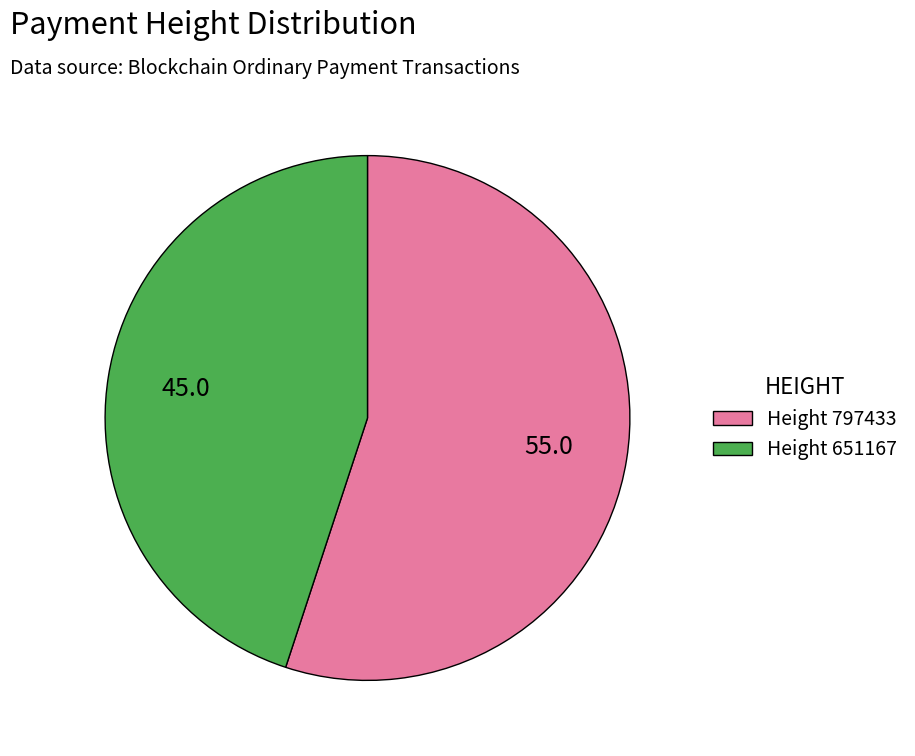

Which slice is the smallest?

Height 651167